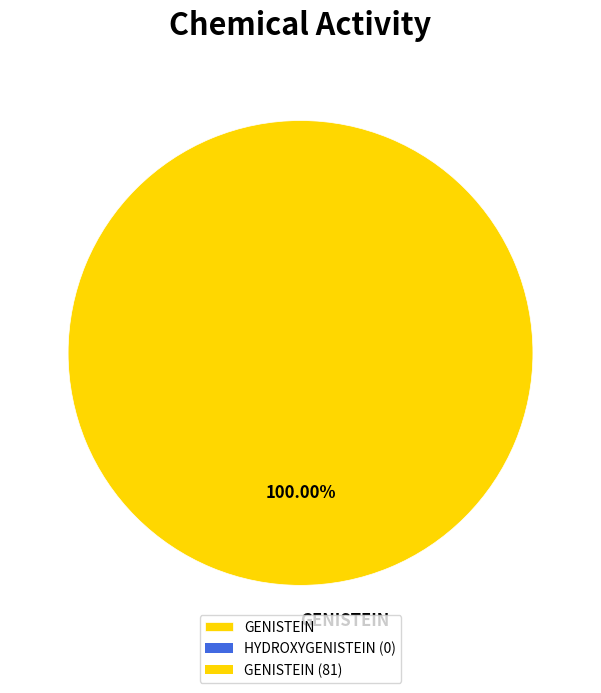

Rank the categories by value from highest to lowest.

GENISTEIN